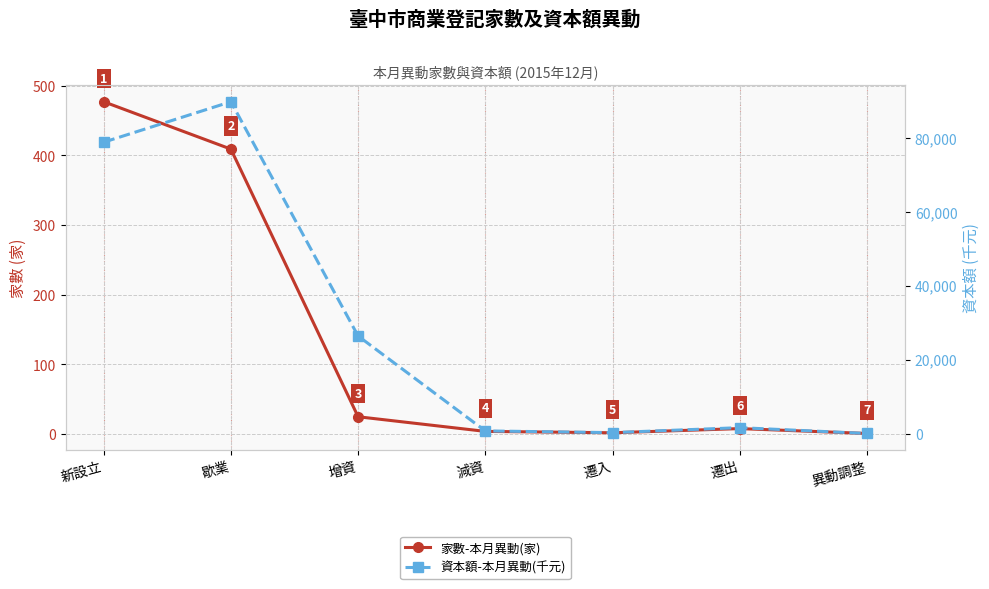

Where is the first local maximum for 資本額-本月異動(千元)?

歇業